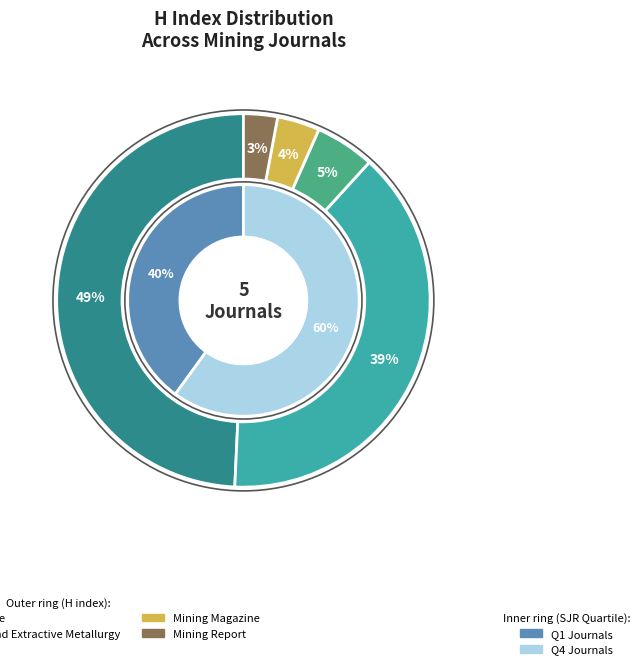

What is the change in value from Mining History to Mining Magazine?

-2